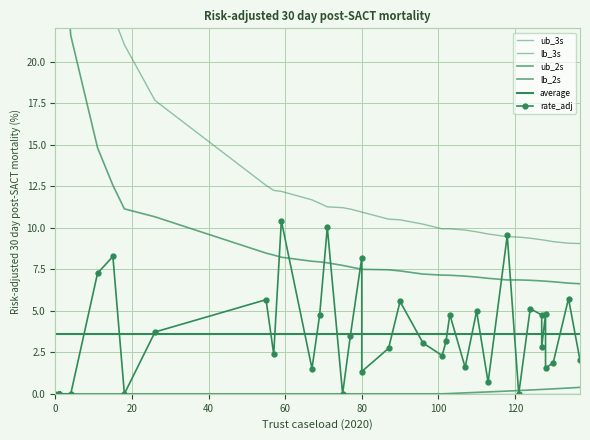

True or false: lb_2s has more than 2 interior local peaks.

False